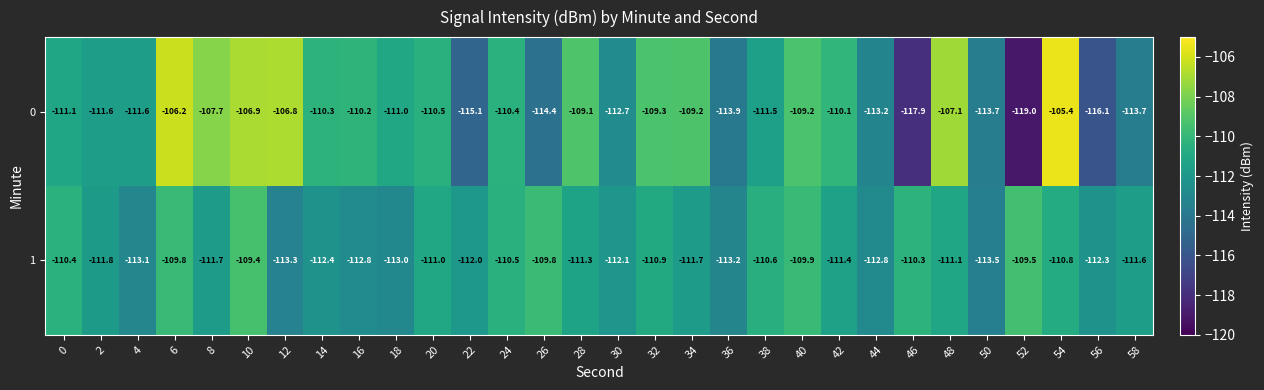

At which category is the sum across all series the highest?

6